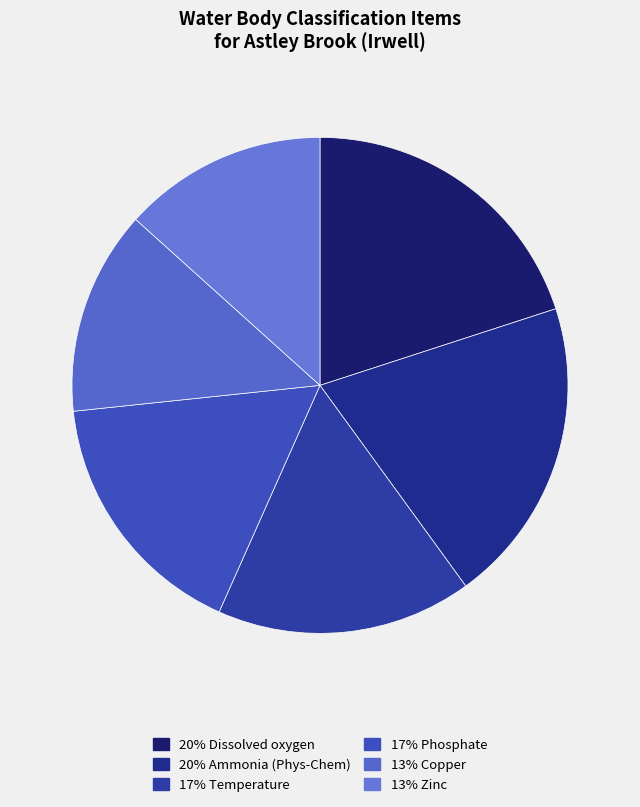

How many slices are in this pie chart?

6